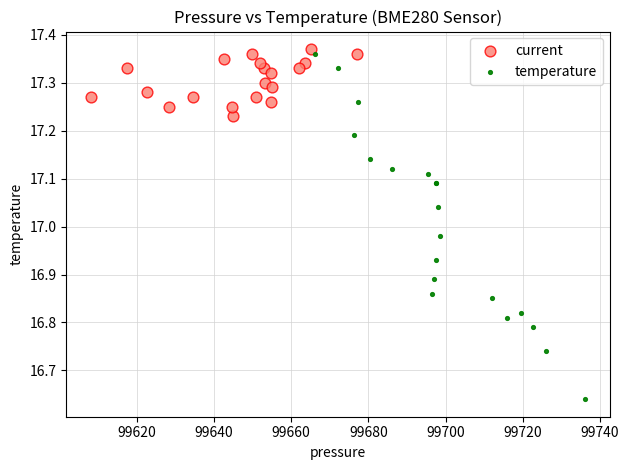

Which series has the largest Y range (max minus min)?

temperature